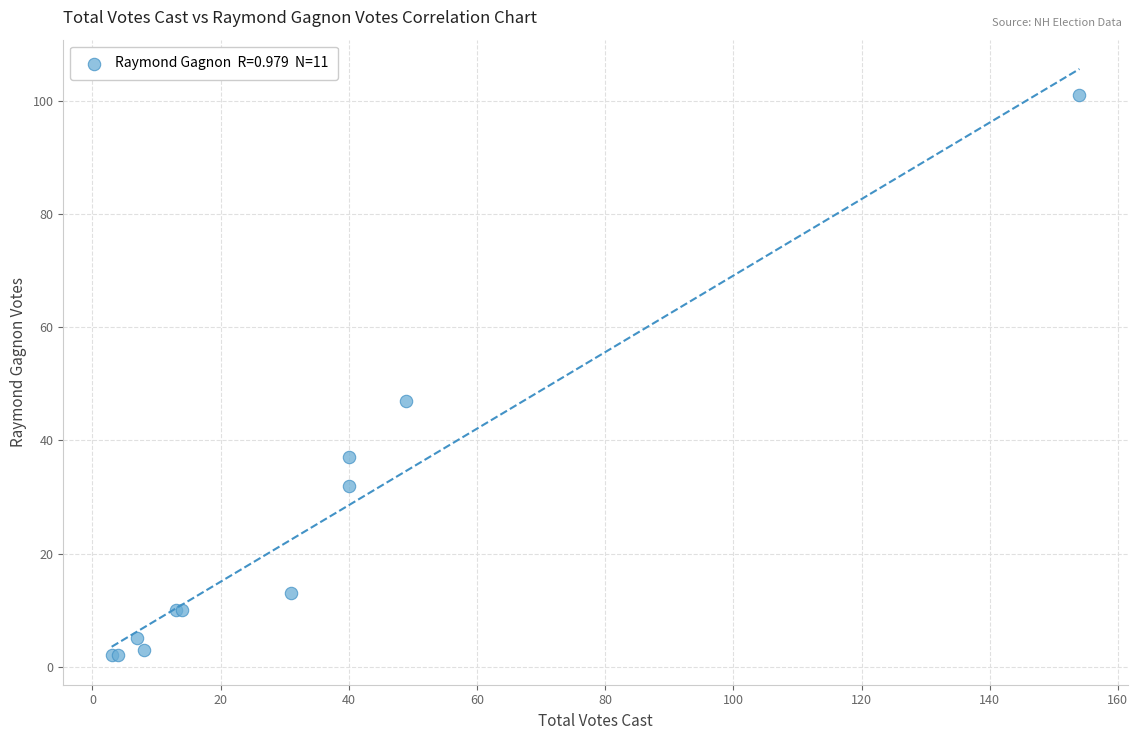

What Y value in the scatter plot is closest to 51?

47